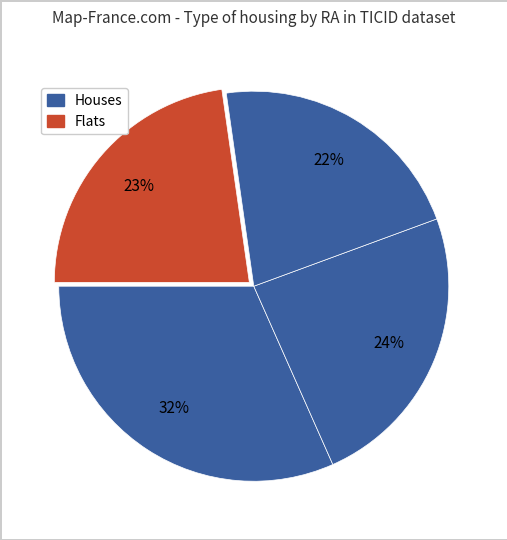

Count the number of slices in the pie.

4